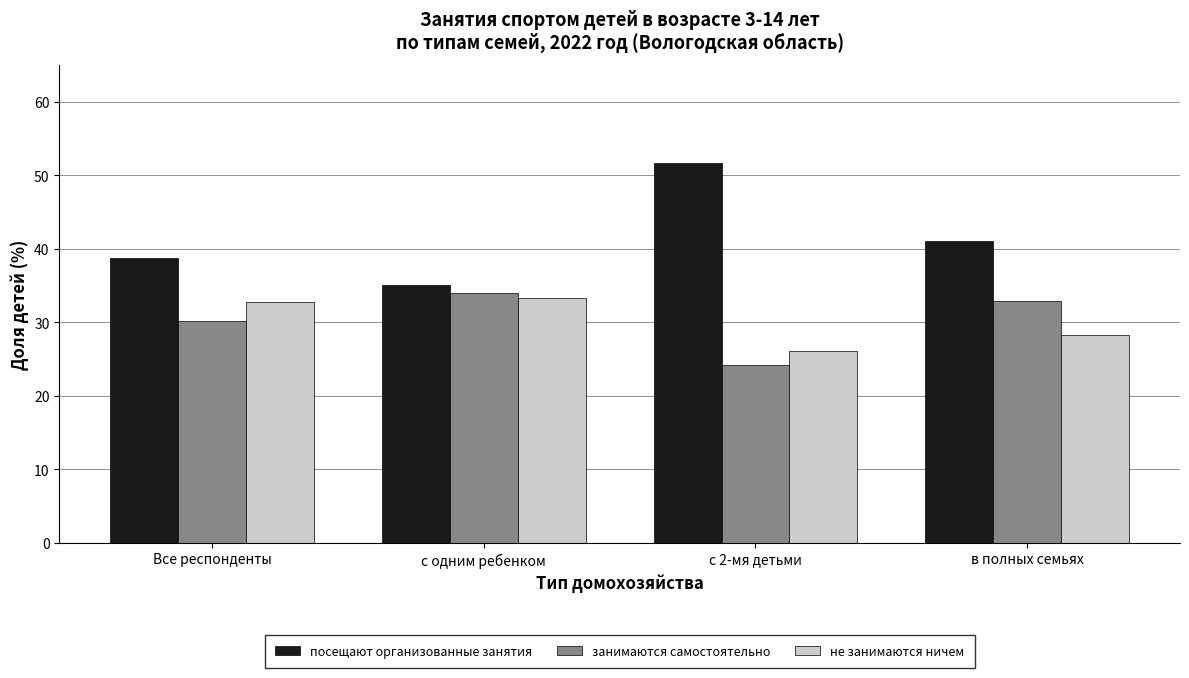

Which series has the largest total across all categories?

посещают организованные занятия